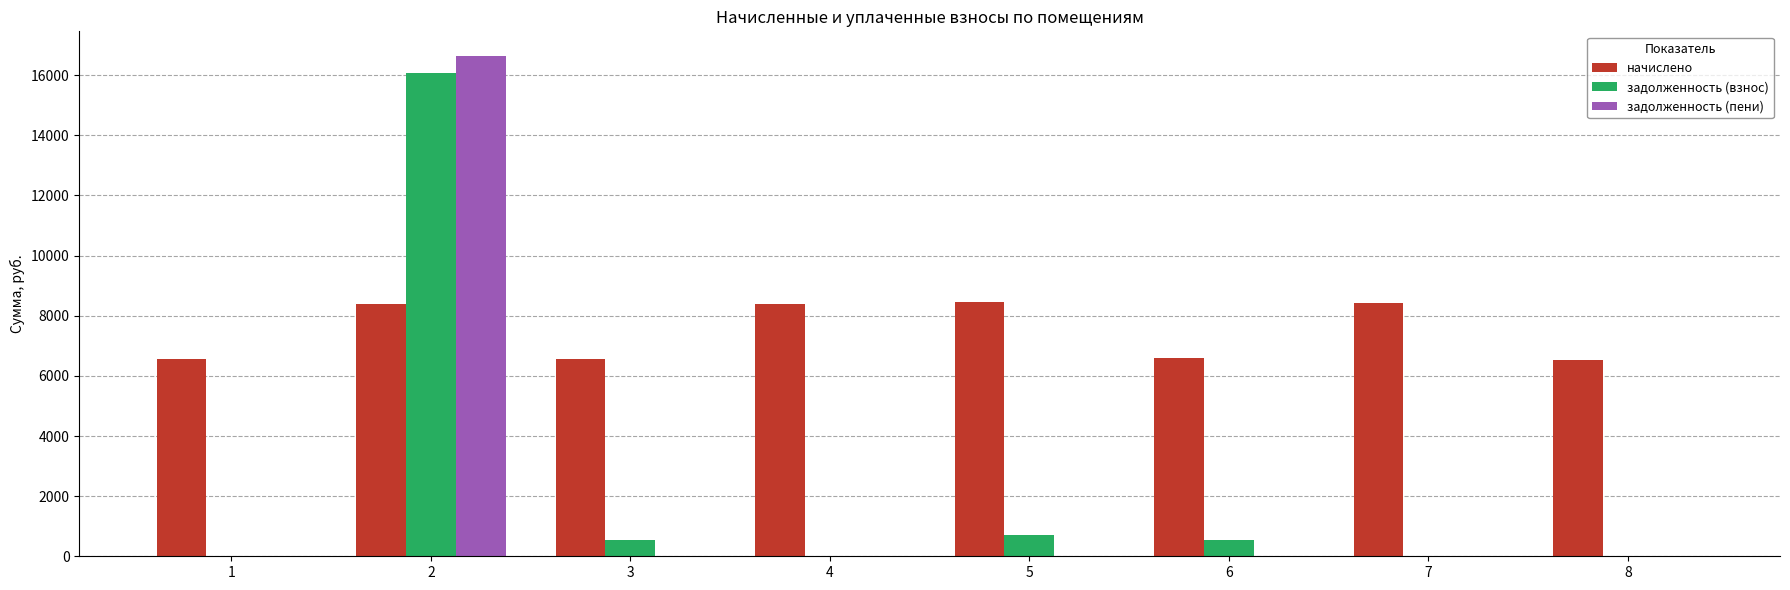

Is the value of задолженность (пени) at 2 greater than the value of начислено at 8?

Yes